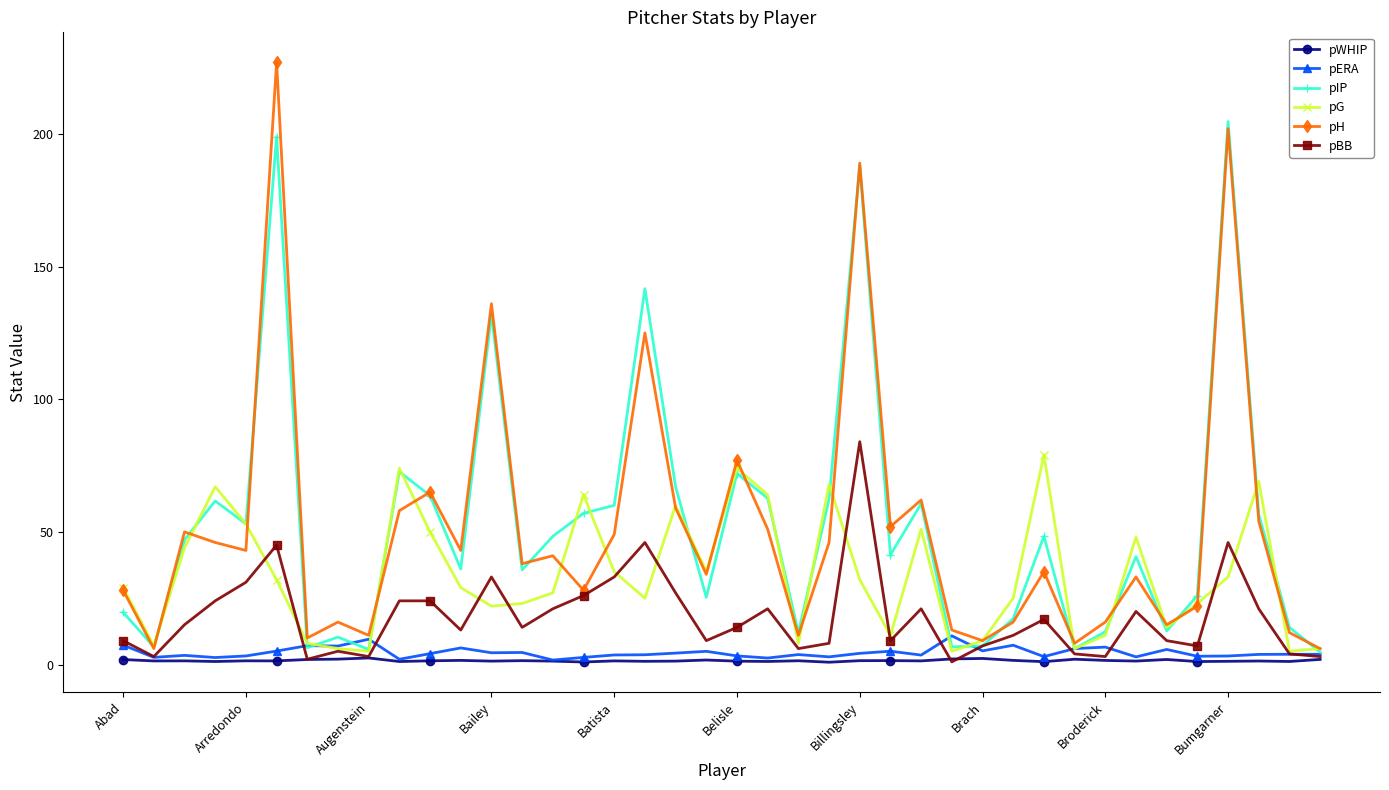

Is this an area chart (filled region under the line)?

No